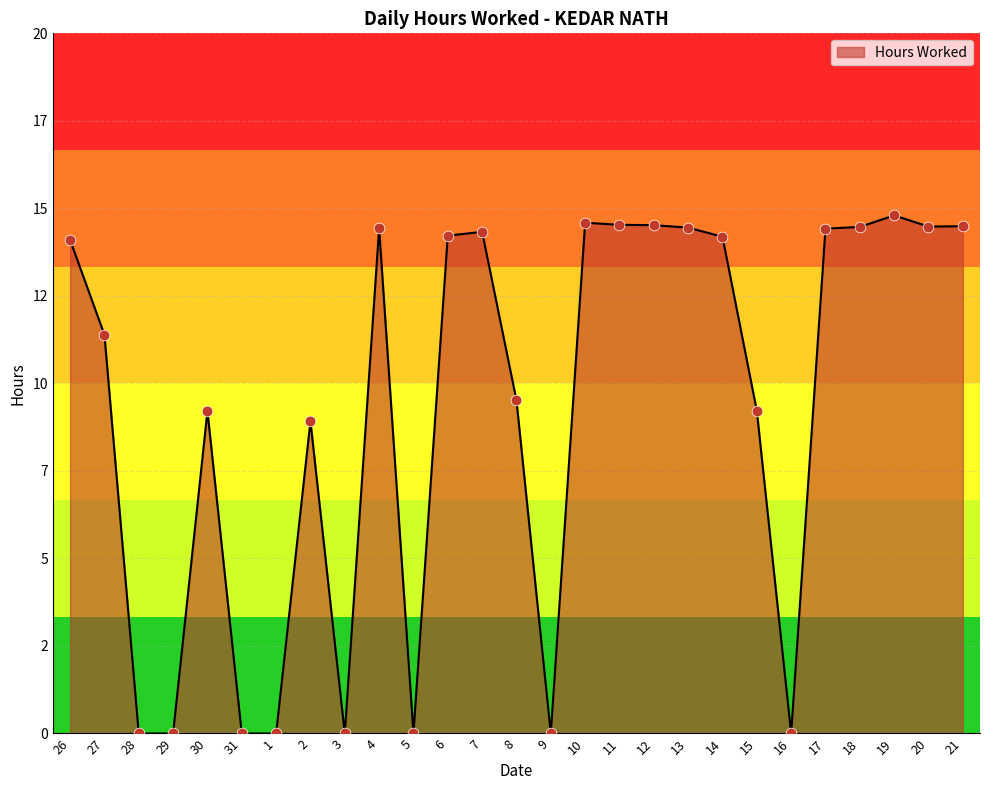

Does the chart have visible grid lines?

Yes